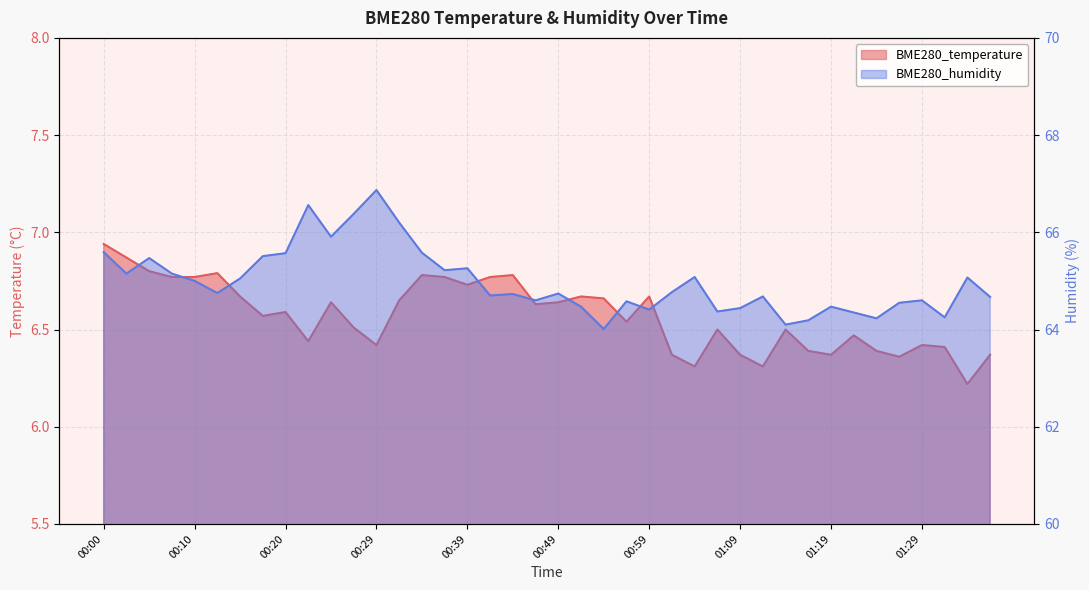

Where is the first local maximum for BME280_temperature?

00:12